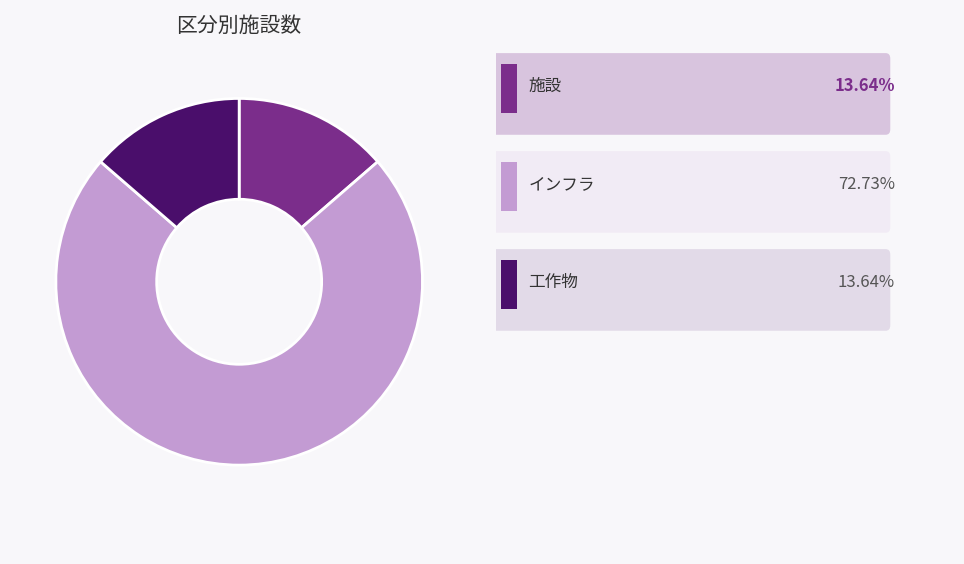

How many segments does this pie chart have?

3